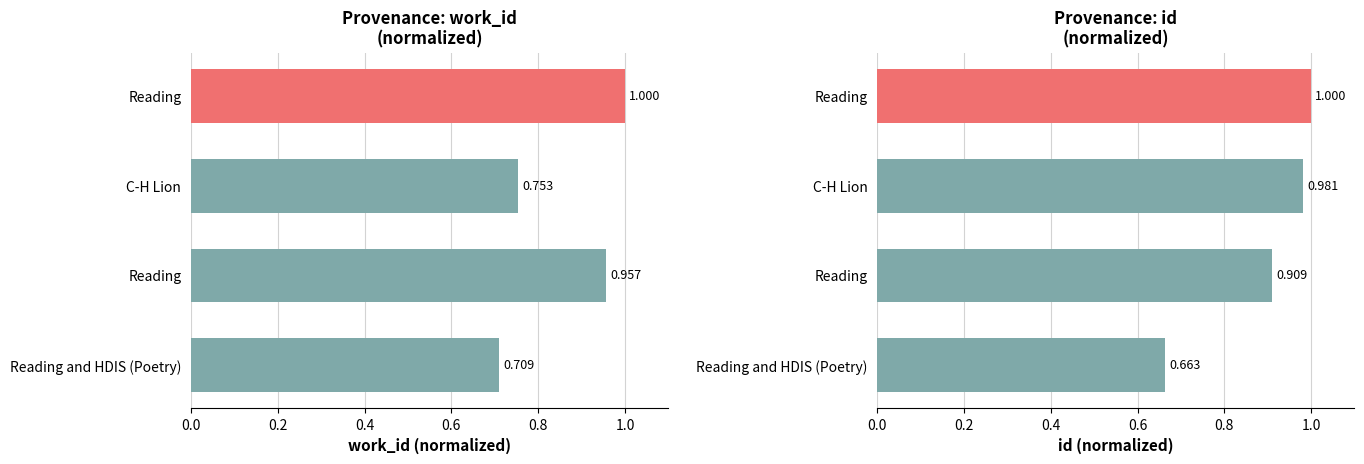

At how many categories does at least one series exceed 0?

4